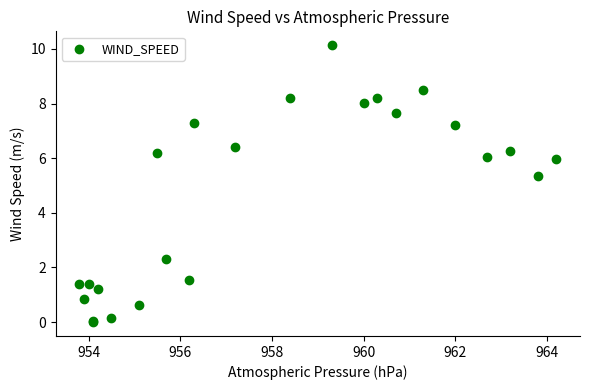

What Y value in the scatter plot is closest to 5?

5.4